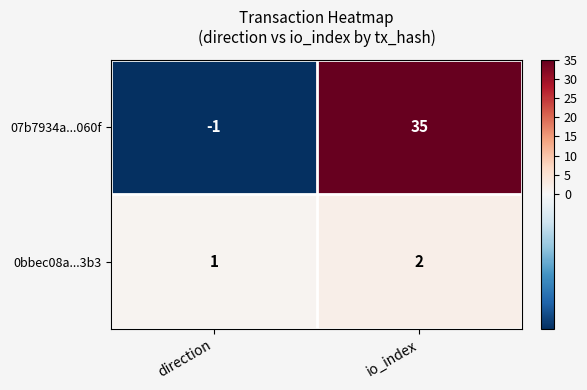

Reading right to left, what are all the values shown in this chart?

07b7934a...060f: io_index=35	direction=-1
0bbec08a...3b3: io_index=2	direction=1